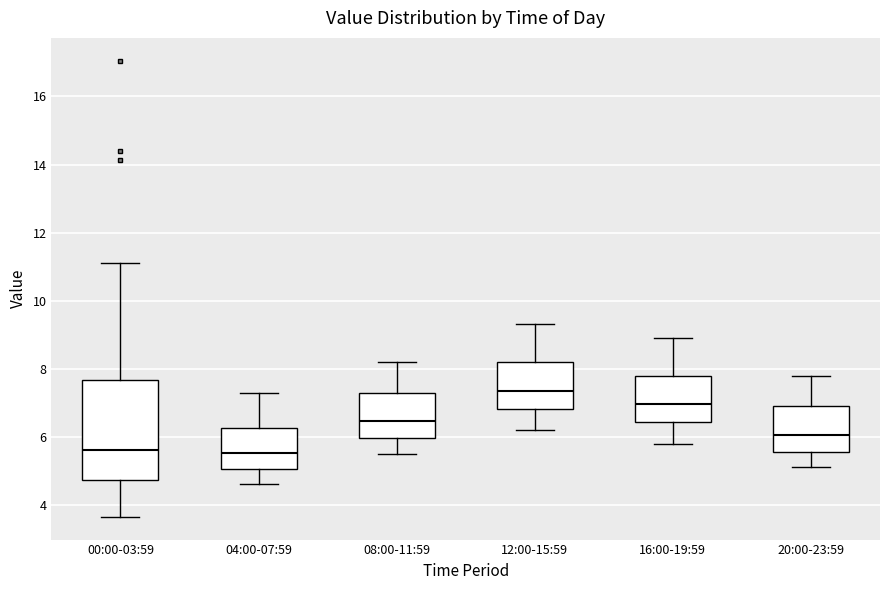

Reading left to right, read every box against the y-axis: the position of its median line, the range the box covers, and the ends of its whiskers. The values are not printed on the chart, so give them approximately, as read against the axis.

00:00-03:59: median 5.6, box 4.8 to 7.6, whiskers 3.6 to 11.2
04:00-07:59: median 5.6, box 5.0 to 6.2, whiskers 4.6 to 7.4
08:00-11:59: median 6.4, box 6.0 to 7.4, whiskers 5.6 to 8.2
12:00-15:59: median 7.4, box 6.8 to 8.2, whiskers 6.2 to 9.4
16:00-19:59: median 7.0, box 6.4 to 7.8, whiskers 5.8 to 9.0
20:00-23:59: median 6.0, box 5.6 to 7.0, whiskers 5.2 to 7.8